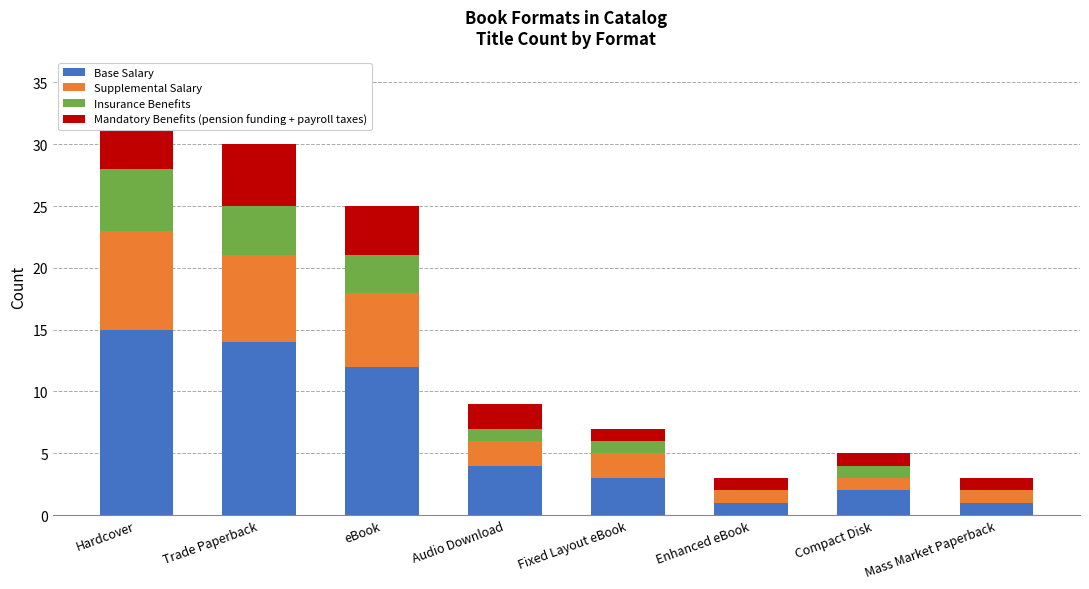

What is the value of the Base Salary bar at the 7th from the left?

2